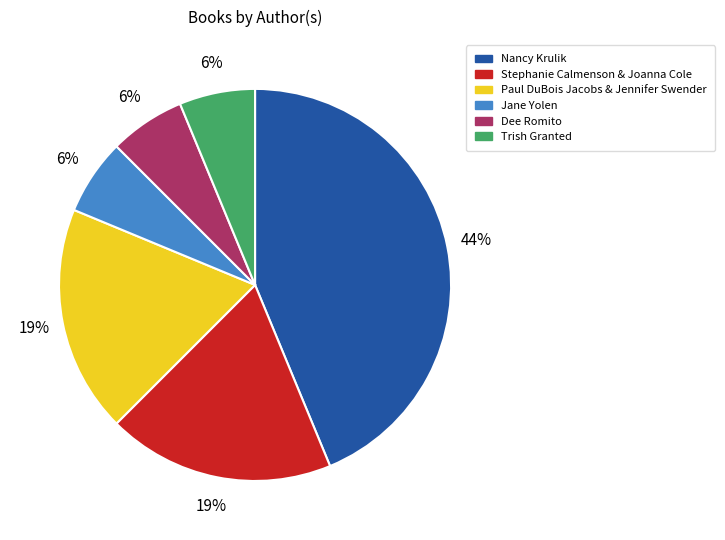

What is the largest slice in the pie chart?

Nancy Krulik